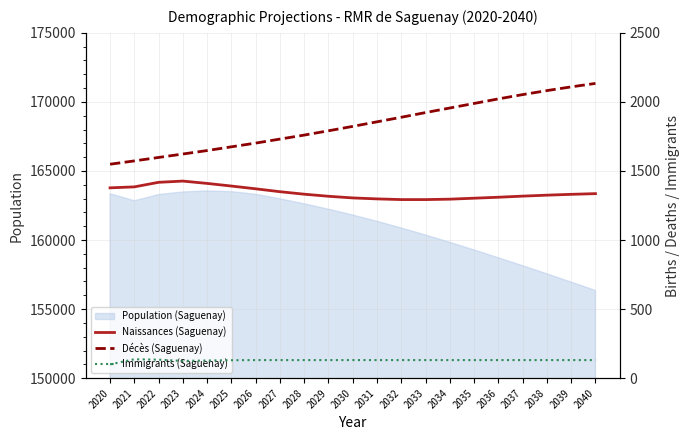

At which label does Naissances (Saguenay) reach its minimum?

2032